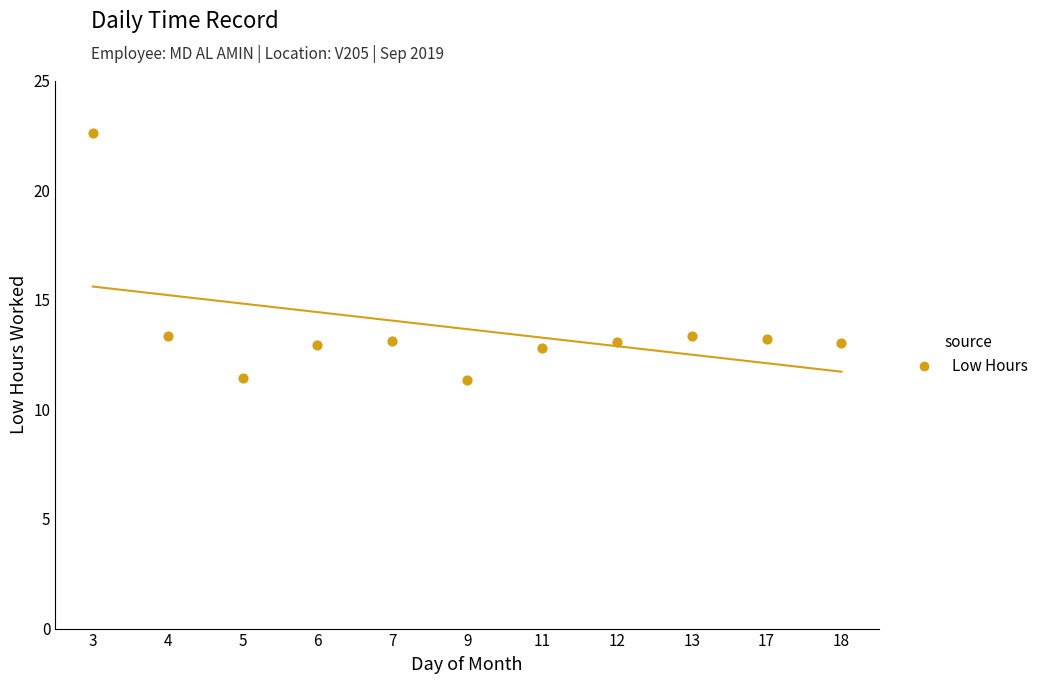

What is the range of Y values (max minus min)?

11.3